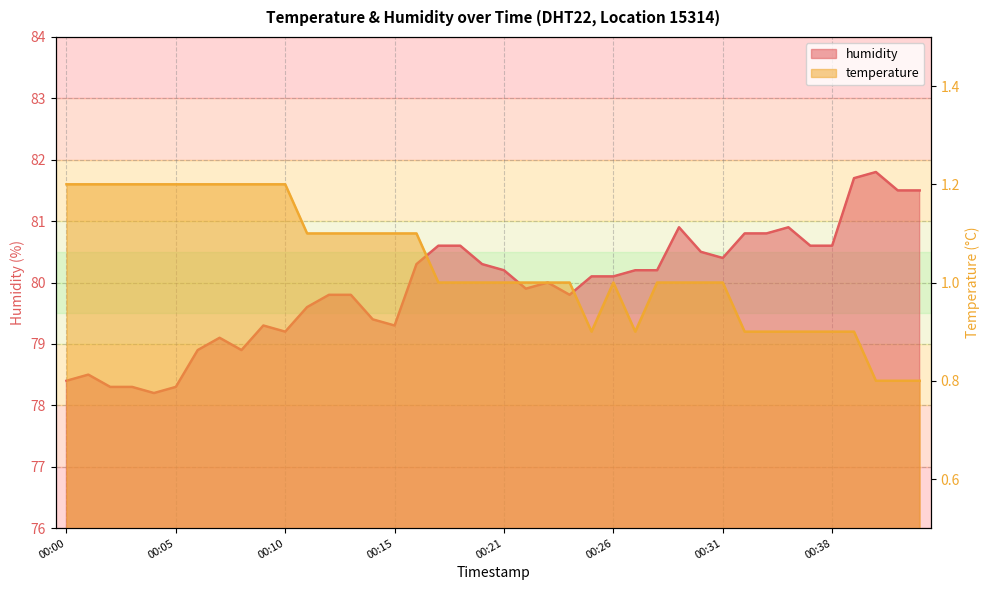

True or false: humidity and temperature intersect in this chart.

False